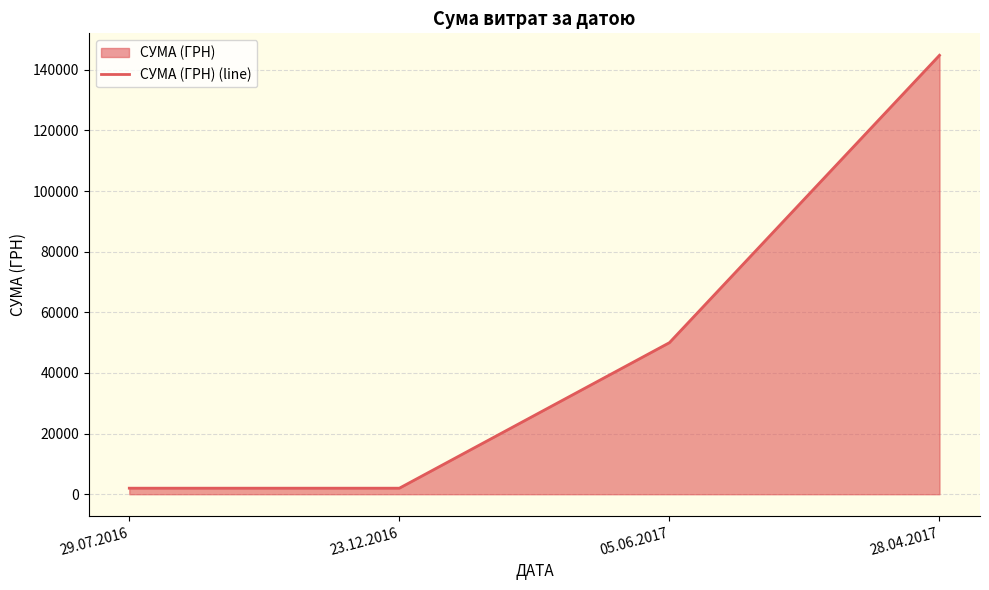

At which label is the value closest to 73400?

05.06.2017